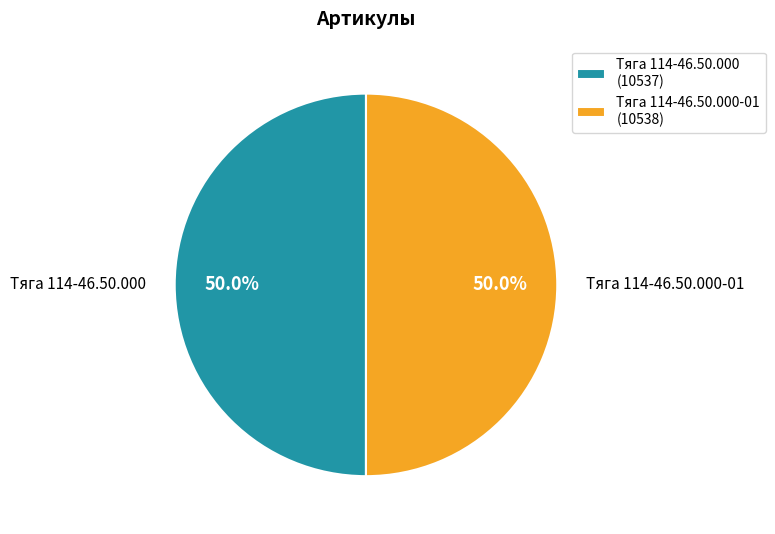

To the nearest percent, what percentage of the pie is Тяга 114-46.50.000?

50%